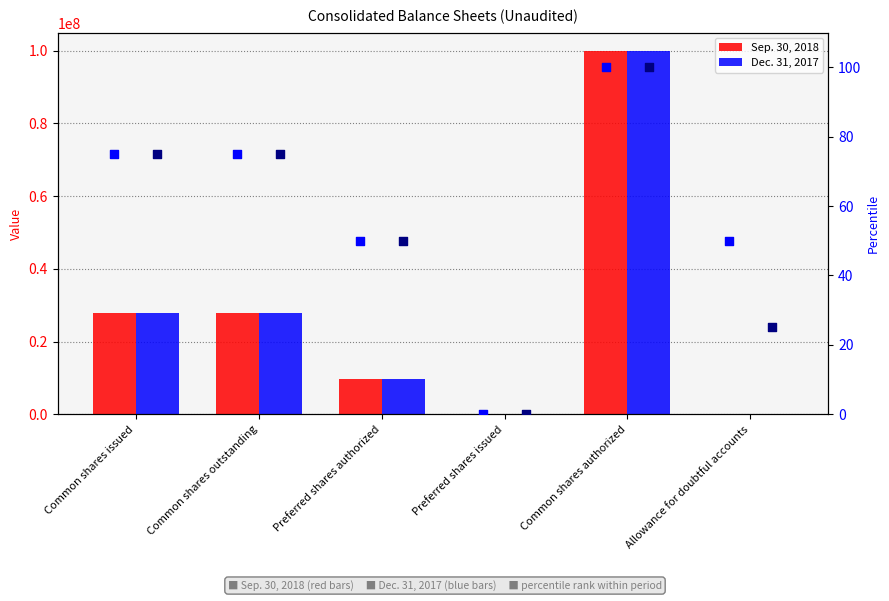

Which series contains the lowest Y value?

Sep. 30, 2018